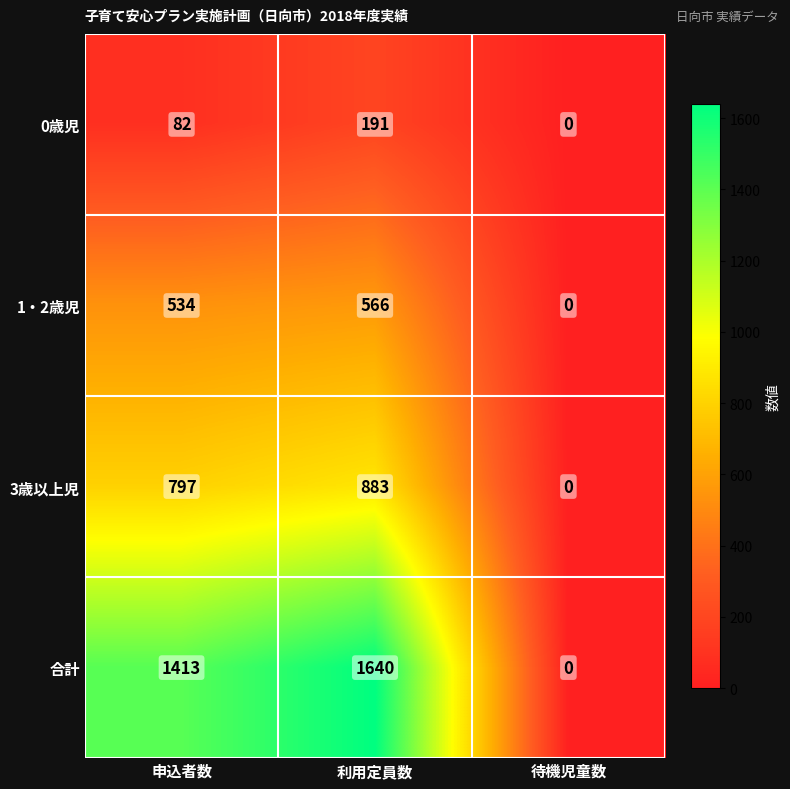

What is the average value of the 1・2歳児 series?

367